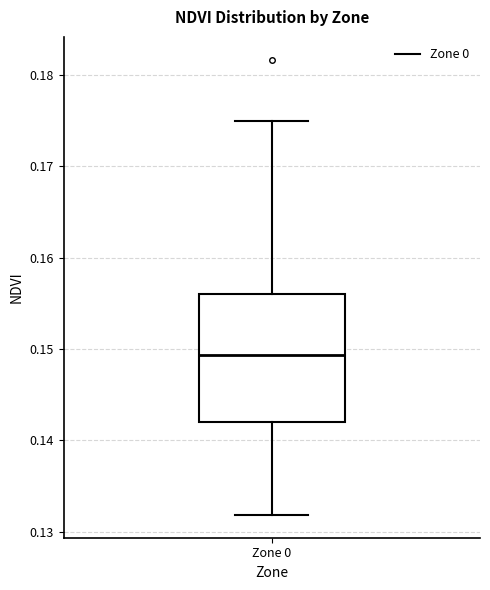

Transcribe this box plot: give where the median line is, the range the box spans, and where the two whiskers end, as read against the y-axis. The values are not printed on the chart, so give them approximately, as read against the axis.

median 0.149, box 0.142 to 0.156, whiskers 0.132 to 0.175